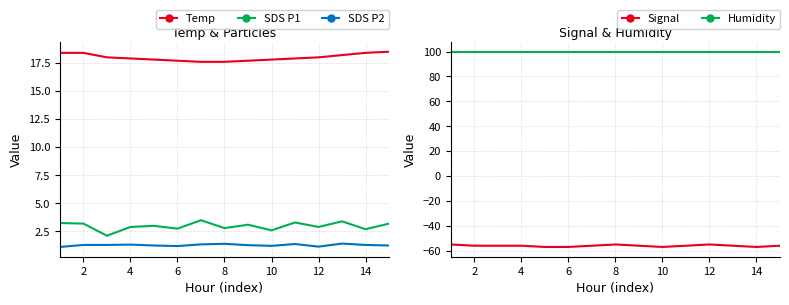

True or false: SDS P2 and Temp cross at least once.

False